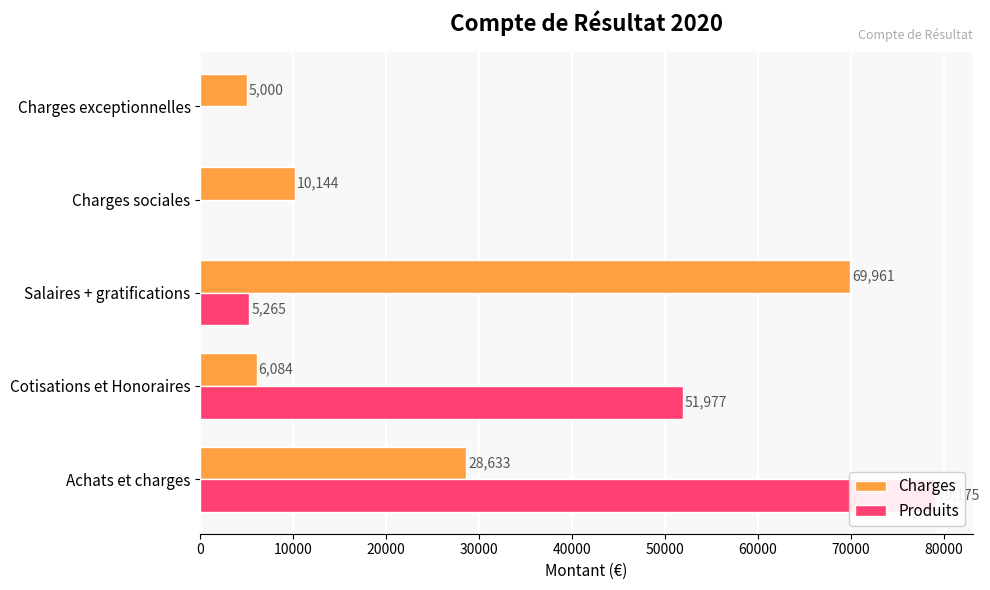

How many groups of bars are there?

5